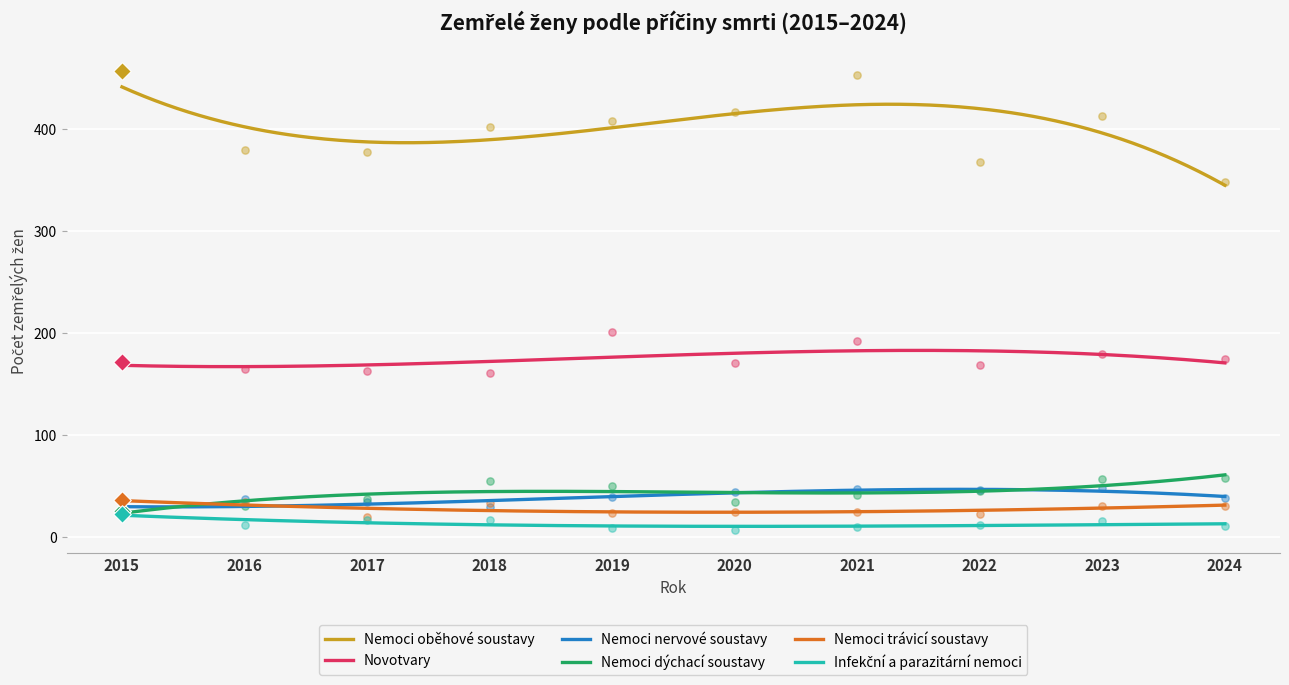

At which category is the sum across all series the highest?

2021